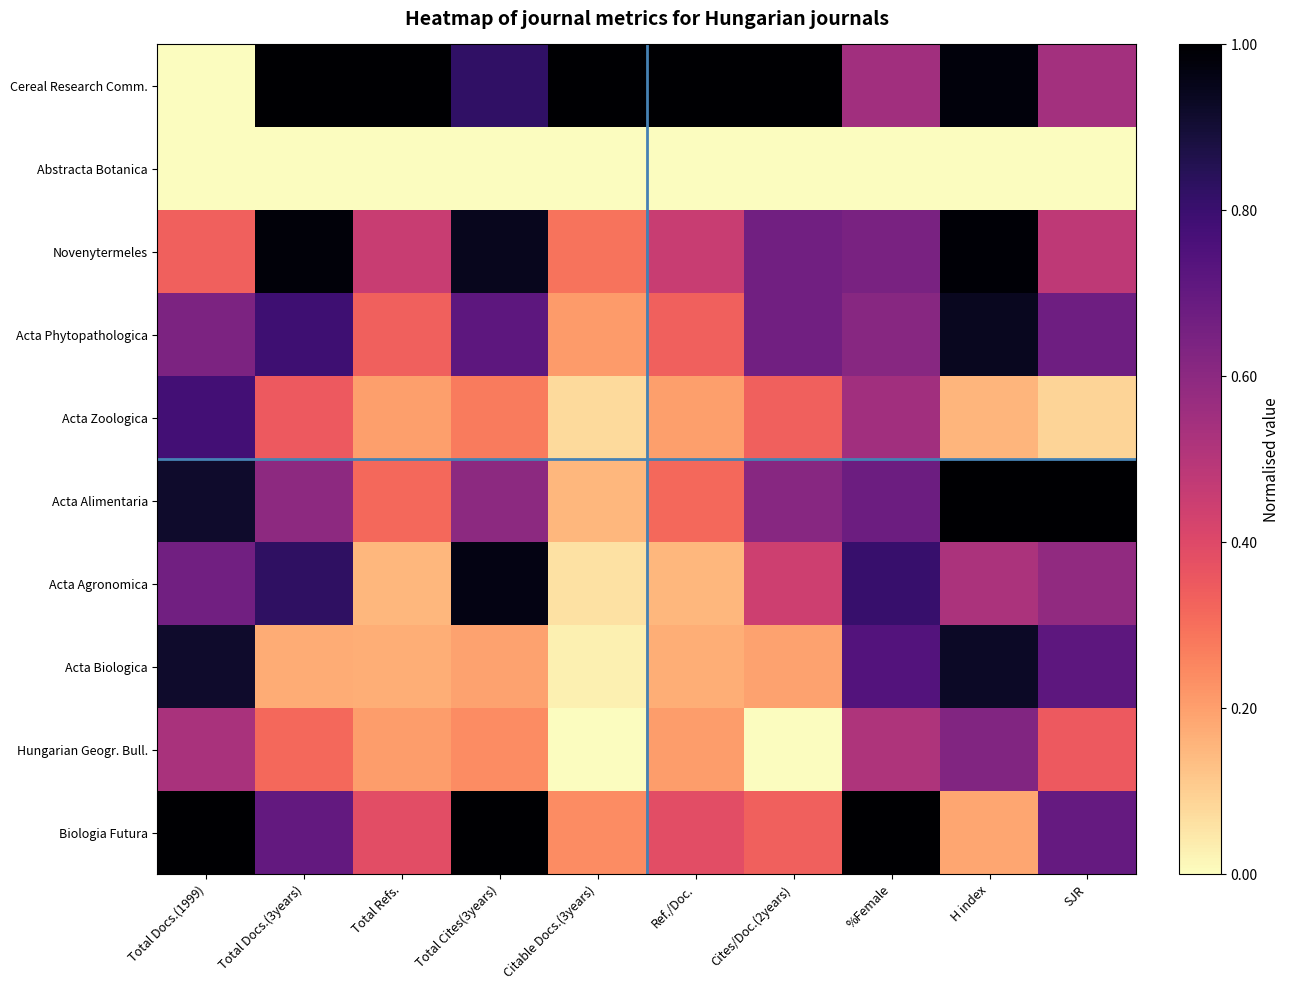

Between Total Refs. and Total Cites(3years), which series saw the biggest shift?

Acta Agronomica